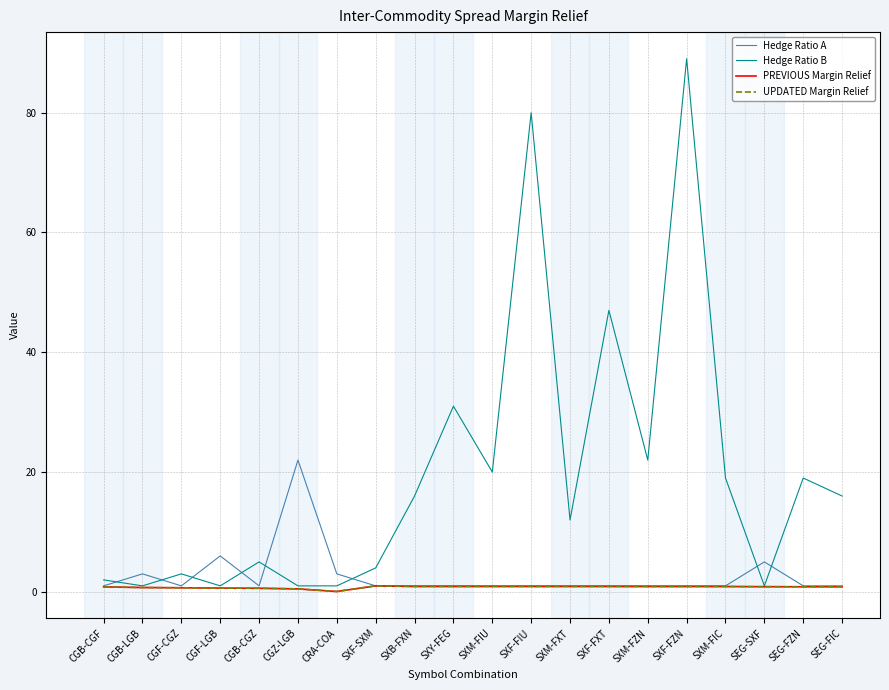

Is this an area chart (filled region under the line)?

No